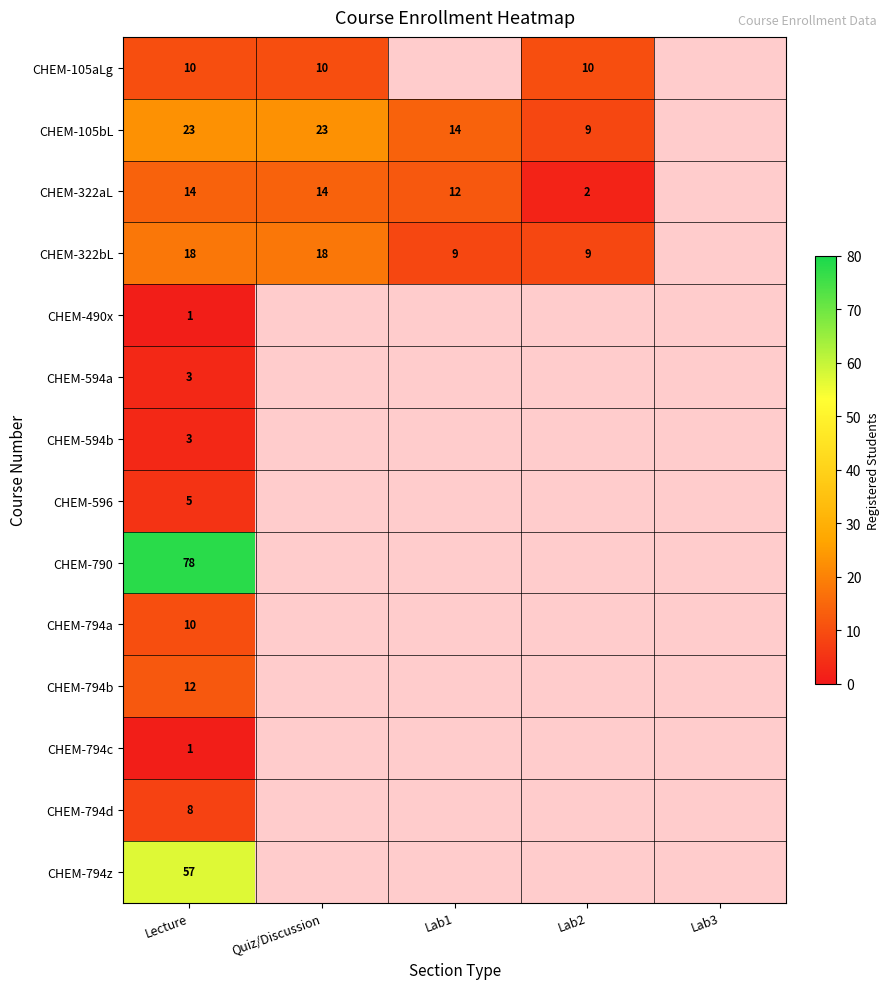

The value of CHEM-105bL at Lab2 is 9. True or false?

True